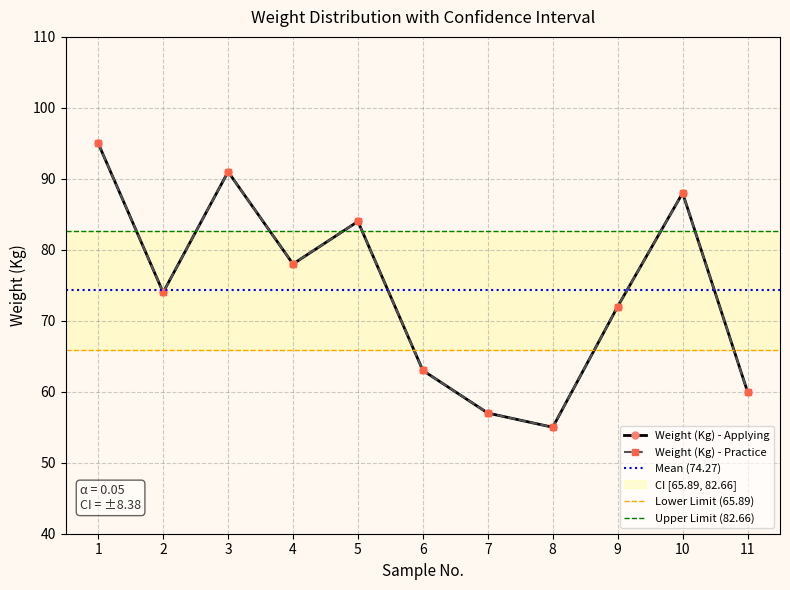

What value does the Weight (Kg) - Practice series have at 3, to the nearest 5?

90